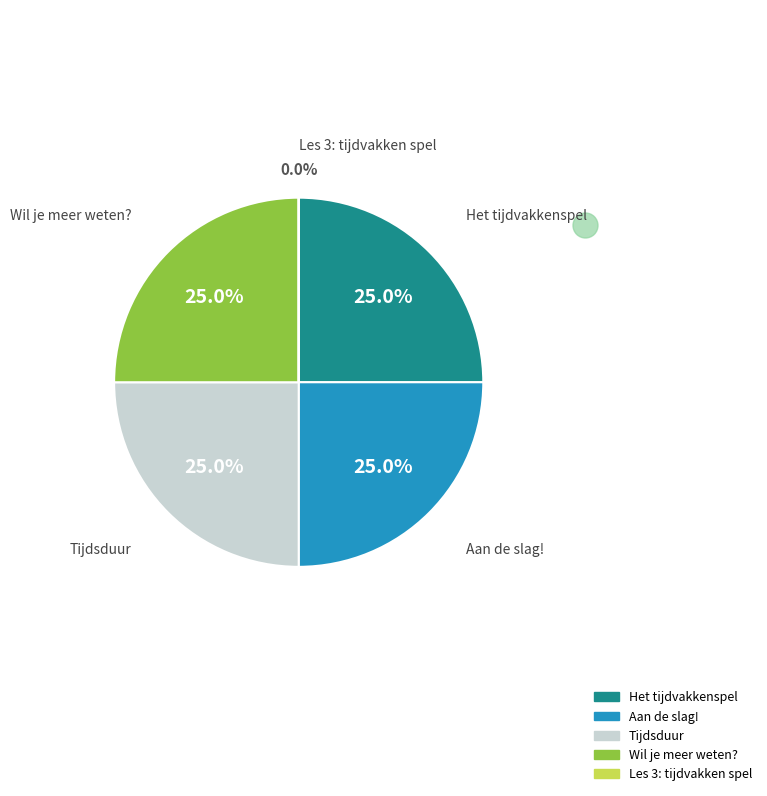

How many slices are in this pie chart?

5